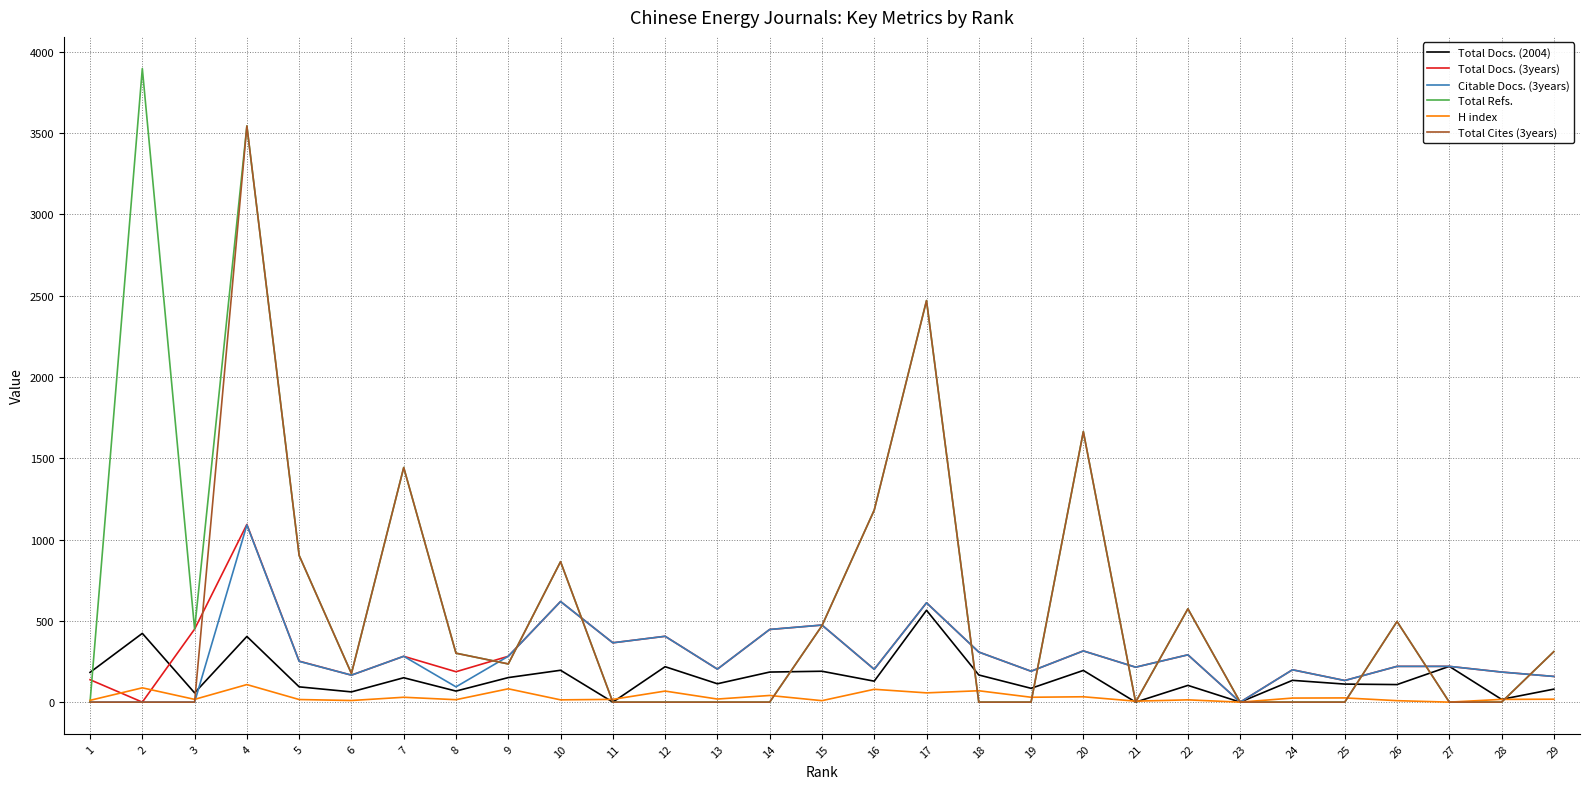

Which series has the widest spread of values?

Total Refs.